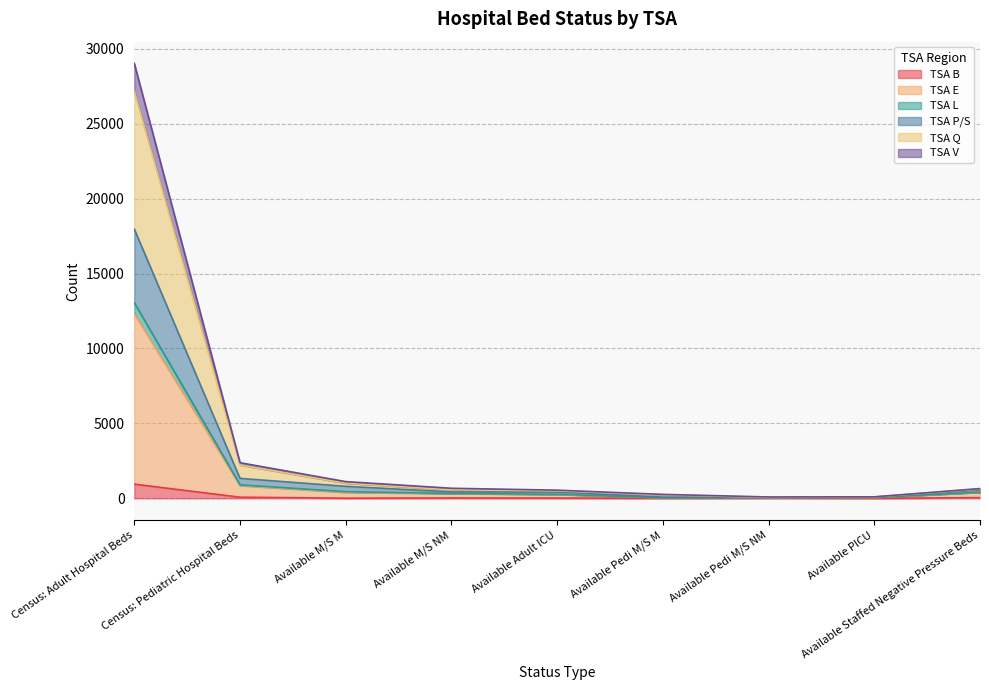

At which category does the chart reach its peak across all series?

Census: Adult Hospital Beds